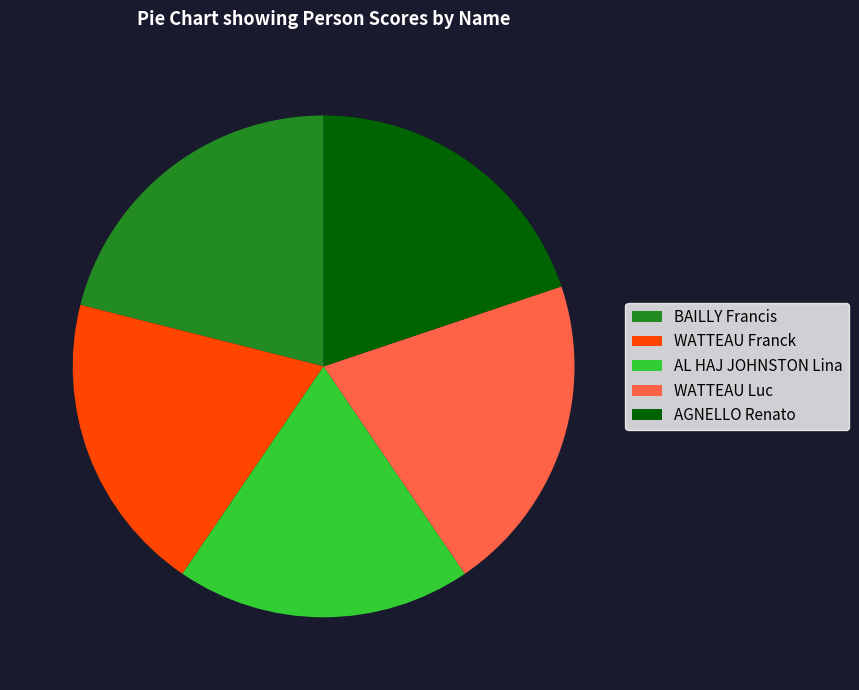

How many segments does this pie chart have?

5